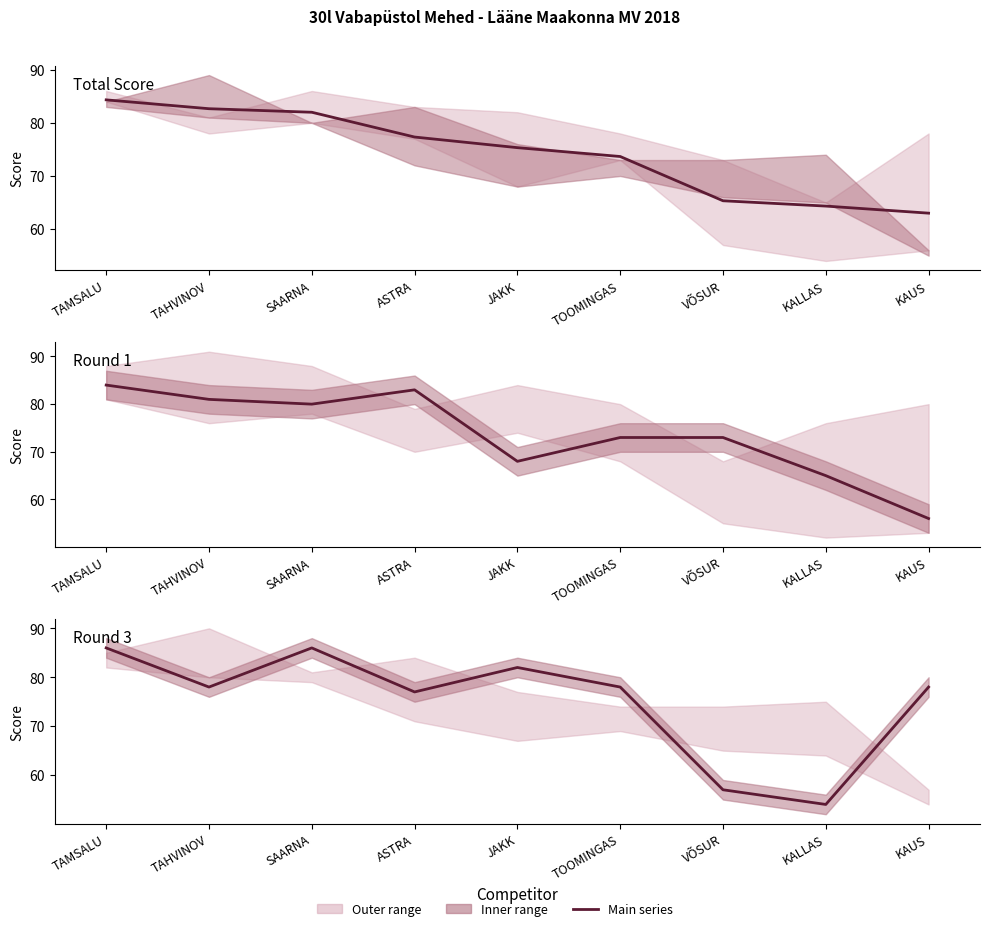

What is the difference between the second highest and minimum values in the Round 3 series?

32.0